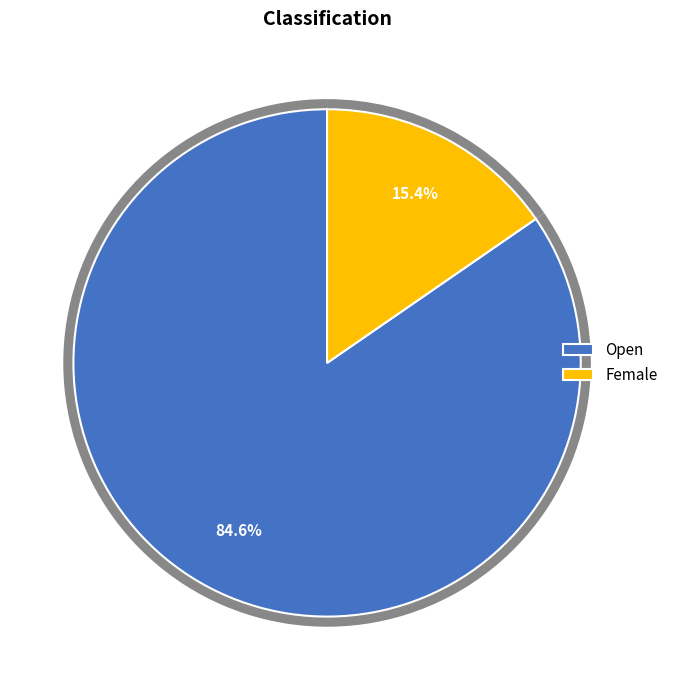

What is the smallest slice in the pie chart?

Female